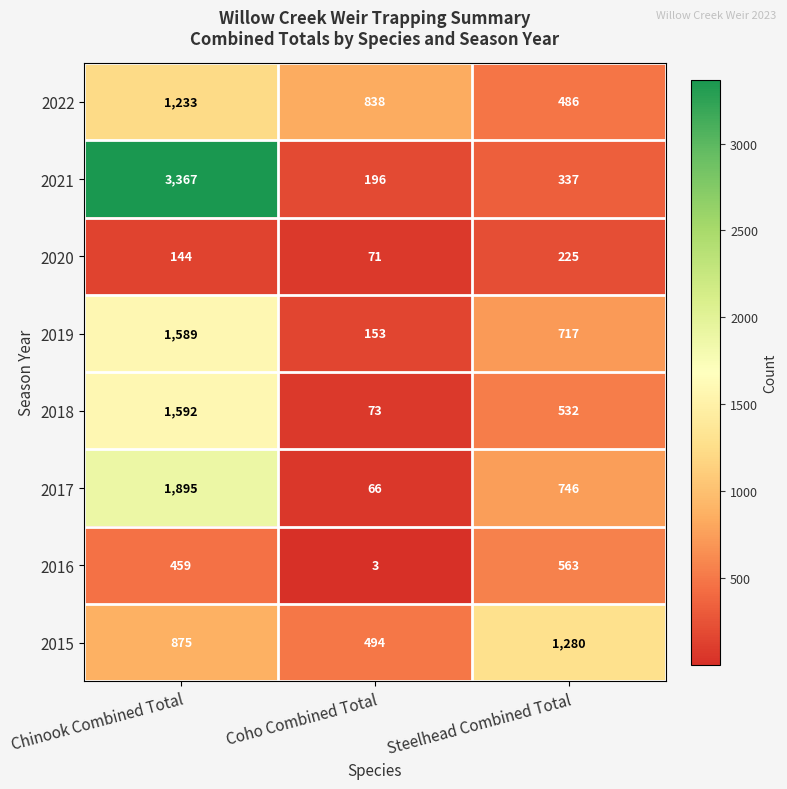

What is the total value across all series at Coho Combined Total?

1894